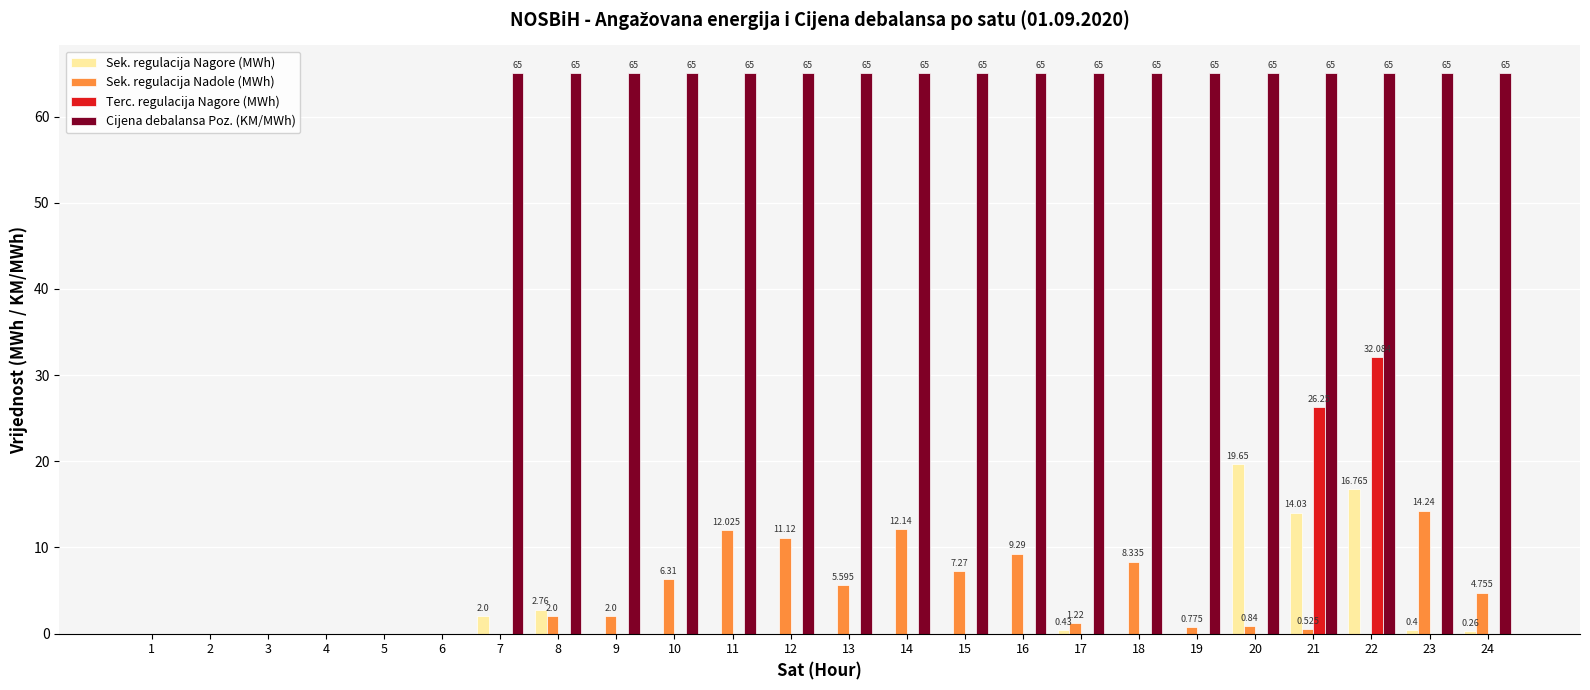

Which series has the largest total across all categories?

Cijena debalansa Poz. (KM/MWh)